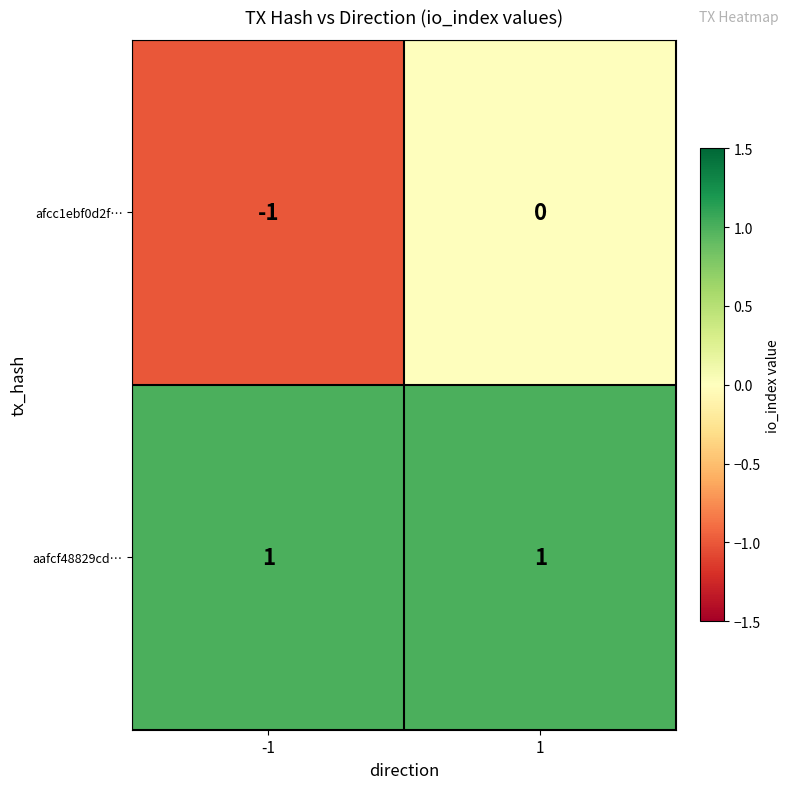

Which series has the largest total across all categories?

aafcf48829cd…